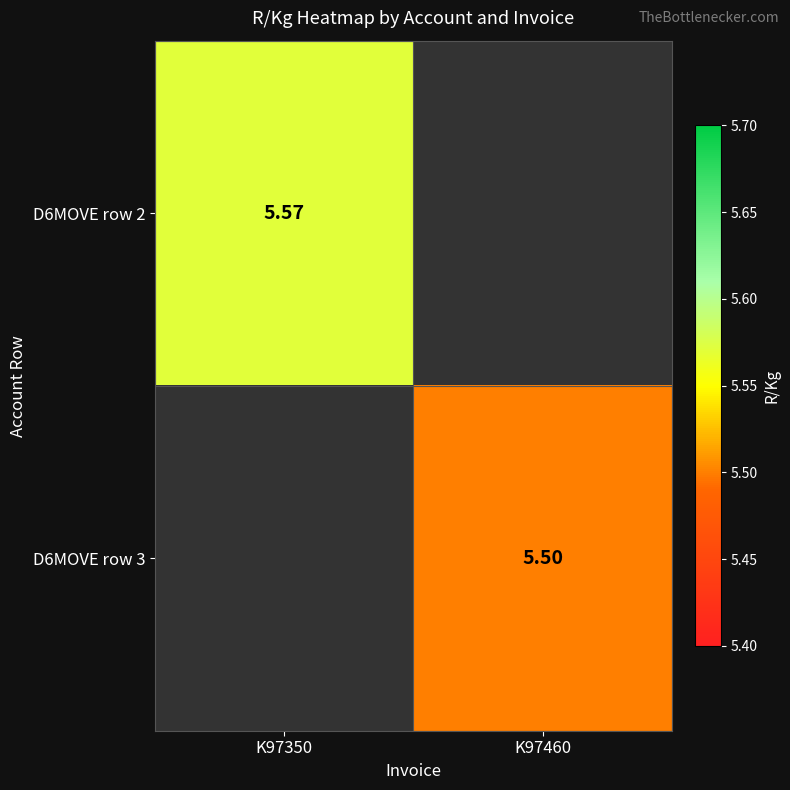

Is the value of D6MOVE row 3 at K97460 greater than the value of D6MOVE row 2 at K97350?

No